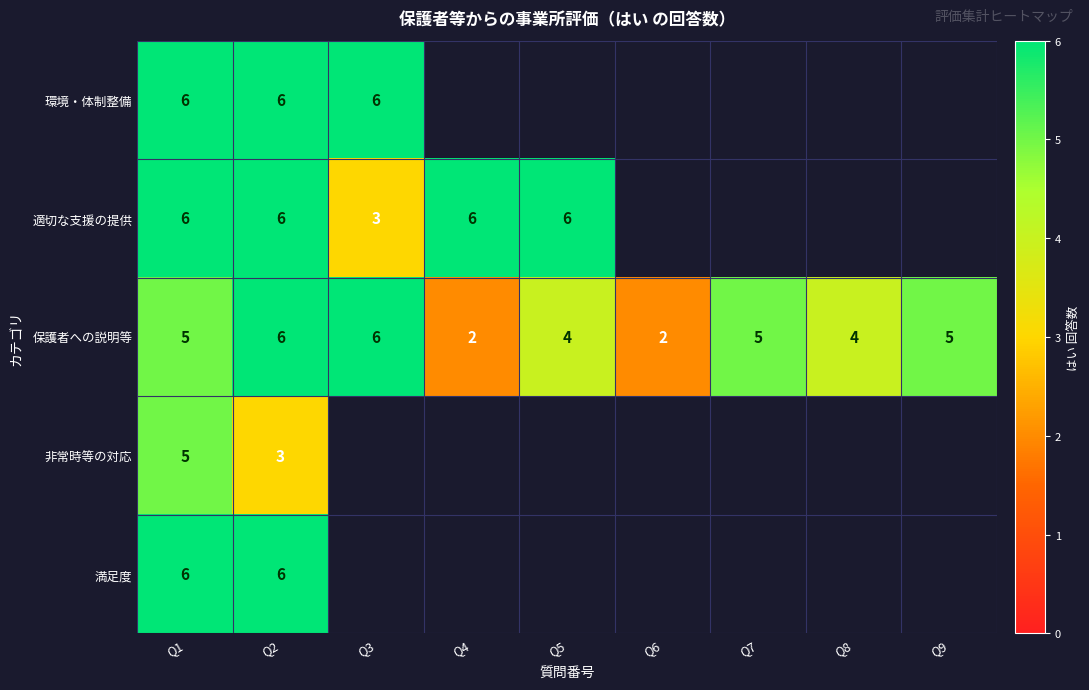

What is the approximate value of 保護者への説明等 at Q8?

4